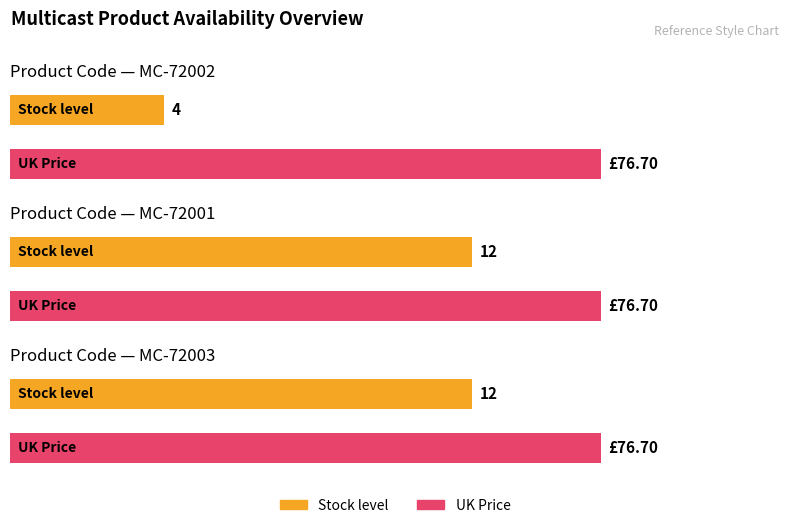

Count the Stock level values in the range 4 to 12.

3